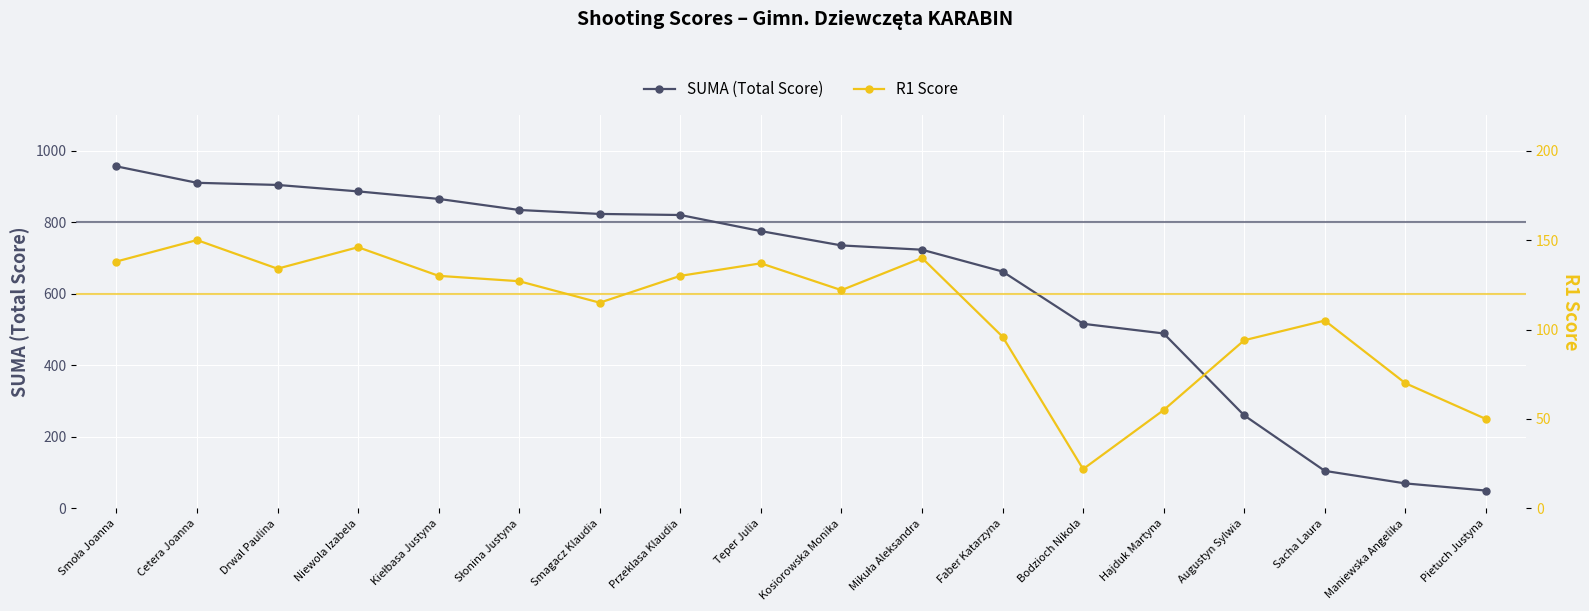

Reading left to right, list all the values displayed in this chart.

SUMA (Total Score): Smoła Joanna=956	Cetera Joanna=910	Drwal Paulina=904	Niewola Izabela=886	Kiełbasa Justyna=865	Słonina Justyna=834	Smagacz Klaudia=823	Przeklasa Klaudia=820	Teper Julia=775	Kosiorowska Monika=735	Mikuła Aleksandra=723	Faber Katarzyna=662	Bodzioch Nikola=516	Hajduk Martyna=489	Augustyn Sylwia=260	Sacha Laura=105	Maniewska Angelika=70	Pietuch Justyna=50
R1 Score: Smoła Joanna=138	Cetera Joanna=150	Drwal Paulina=134	Niewola Izabela=146	Kiełbasa Justyna=130	Słonina Justyna=127	Smagacz Klaudia=115	Przeklasa Klaudia=130	Teper Julia=137	Kosiorowska Monika=122	Mikuła Aleksandra=140	Faber Katarzyna=96	Bodzioch Nikola=22	Hajduk Martyna=55	Augustyn Sylwia=94	Sacha Laura=105	Maniewska Angelika=70	Pietuch Justyna=50